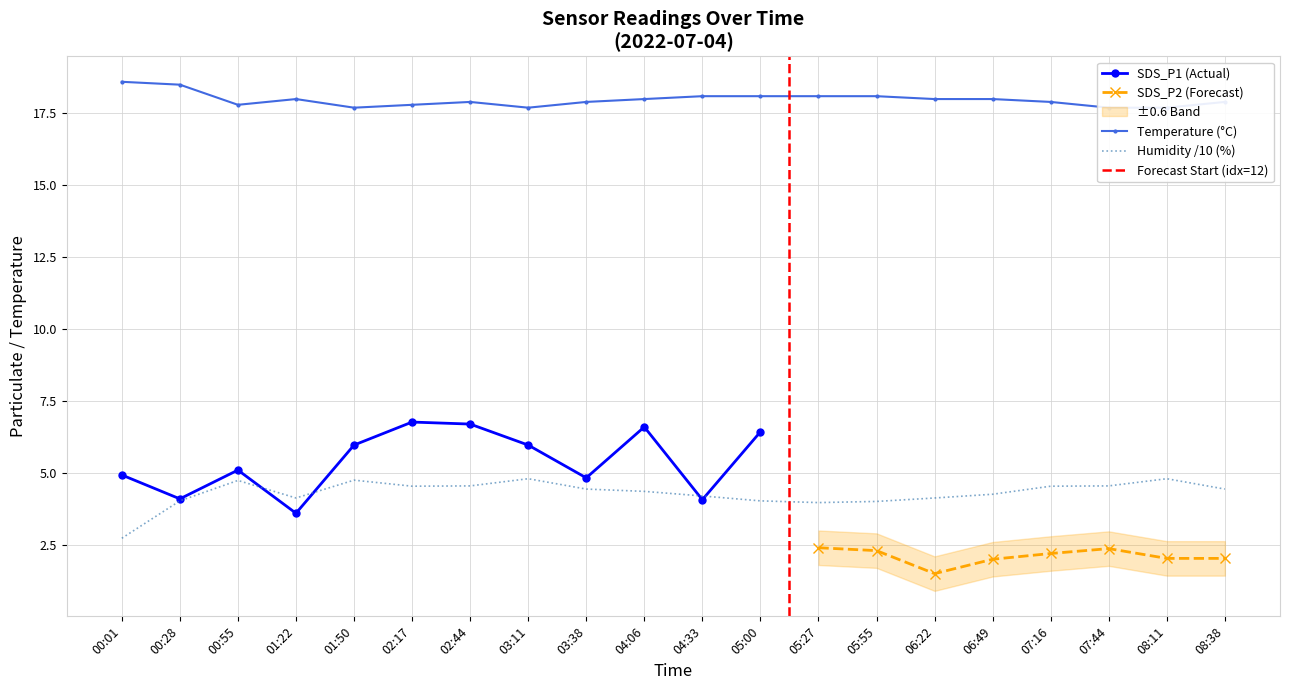

At which label does Temp reach its peak?

00:01